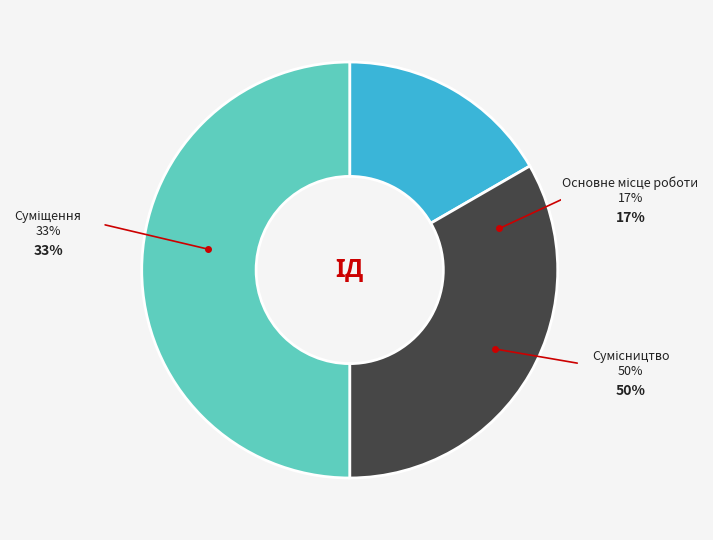

What percentage is NOT represented by Основне місце роботи?

83.3%